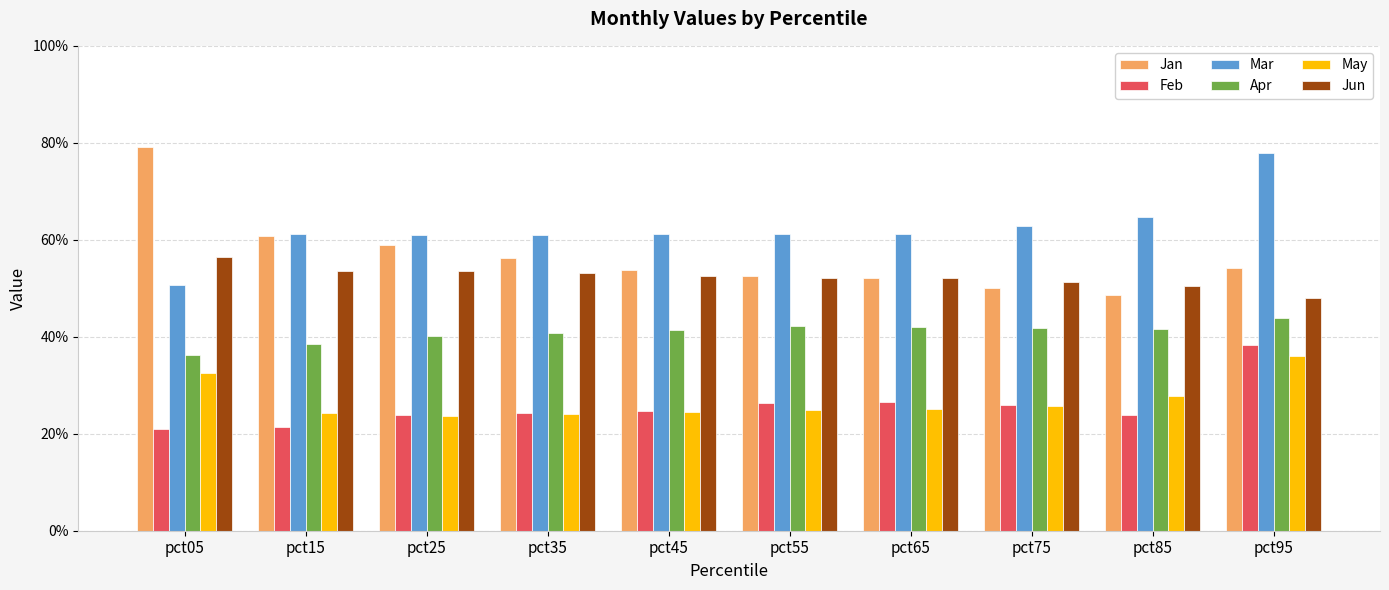

Are the bars horizontal?

No